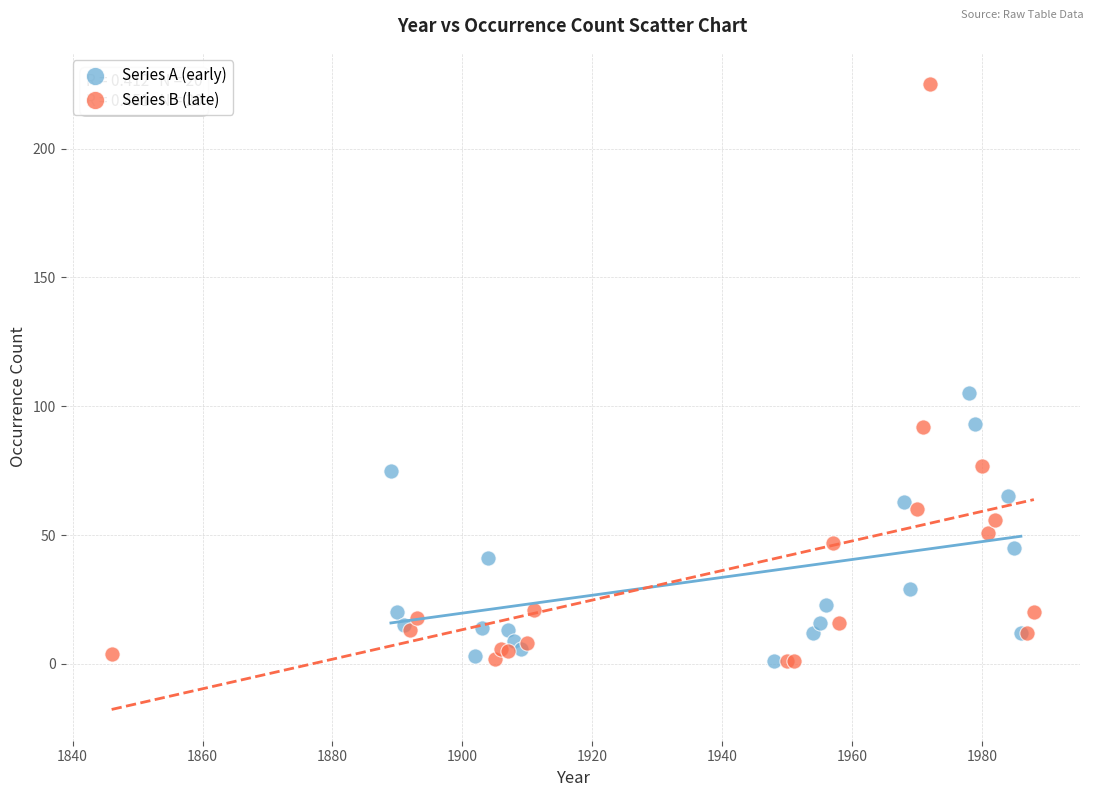

Which series reaches the maximum Y coordinate?

Series B (late)